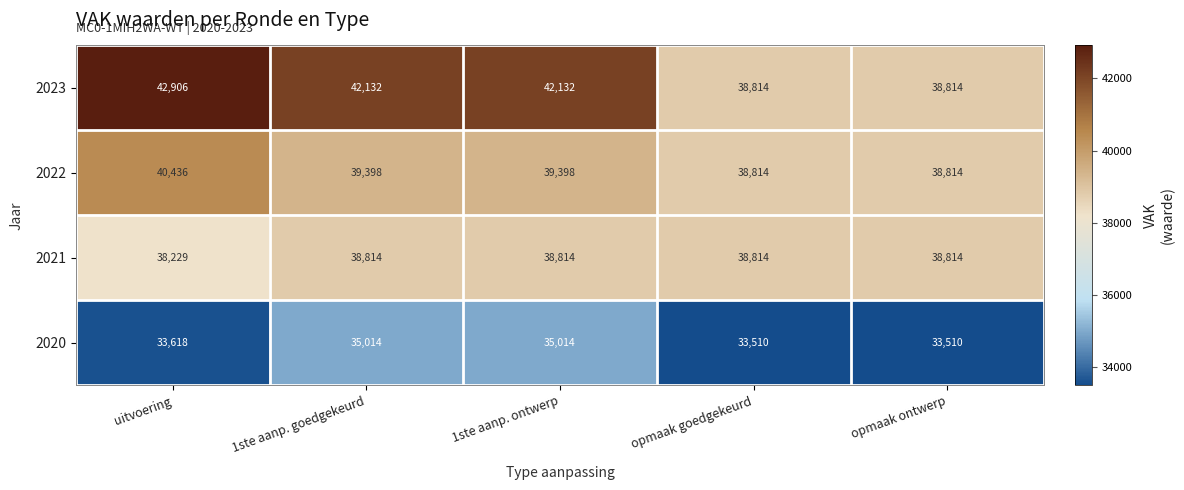

Is it true that 2022 equals 39398 at 1ste aanp. goedgekeurd?

True